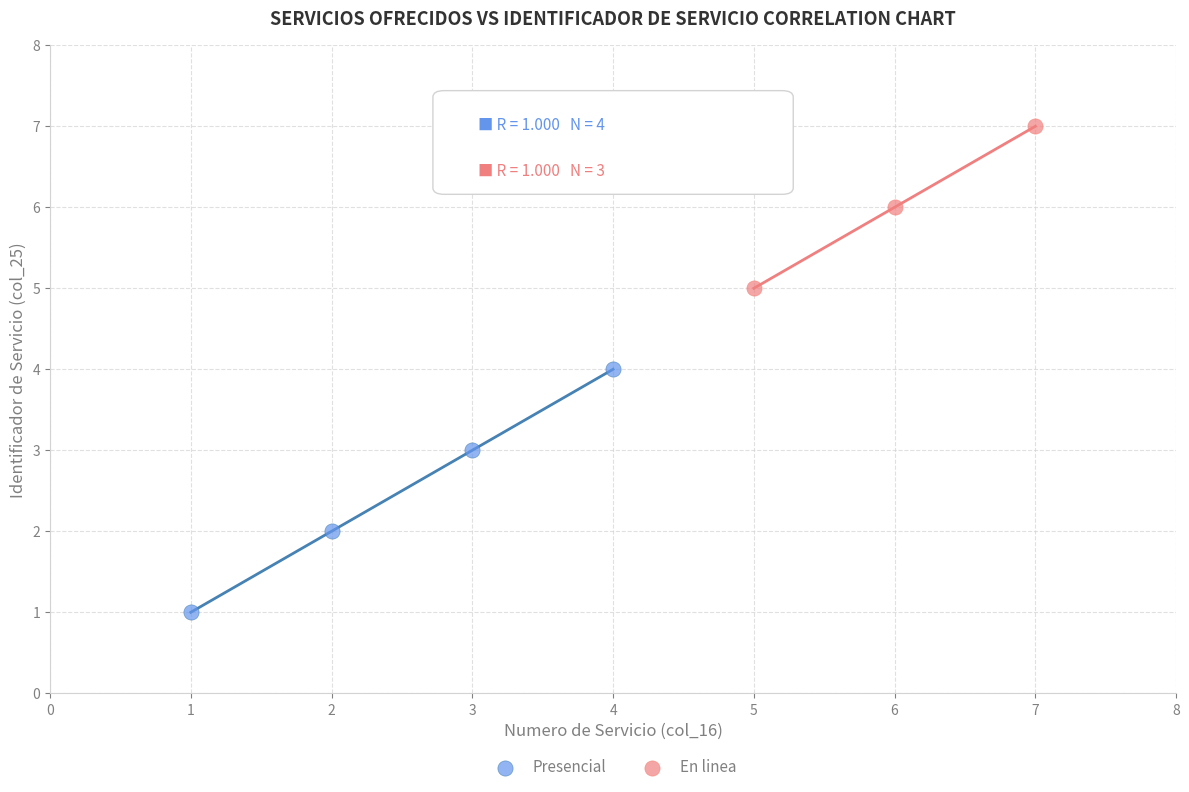

Which series has the largest Y range (max minus min)?

Presencial